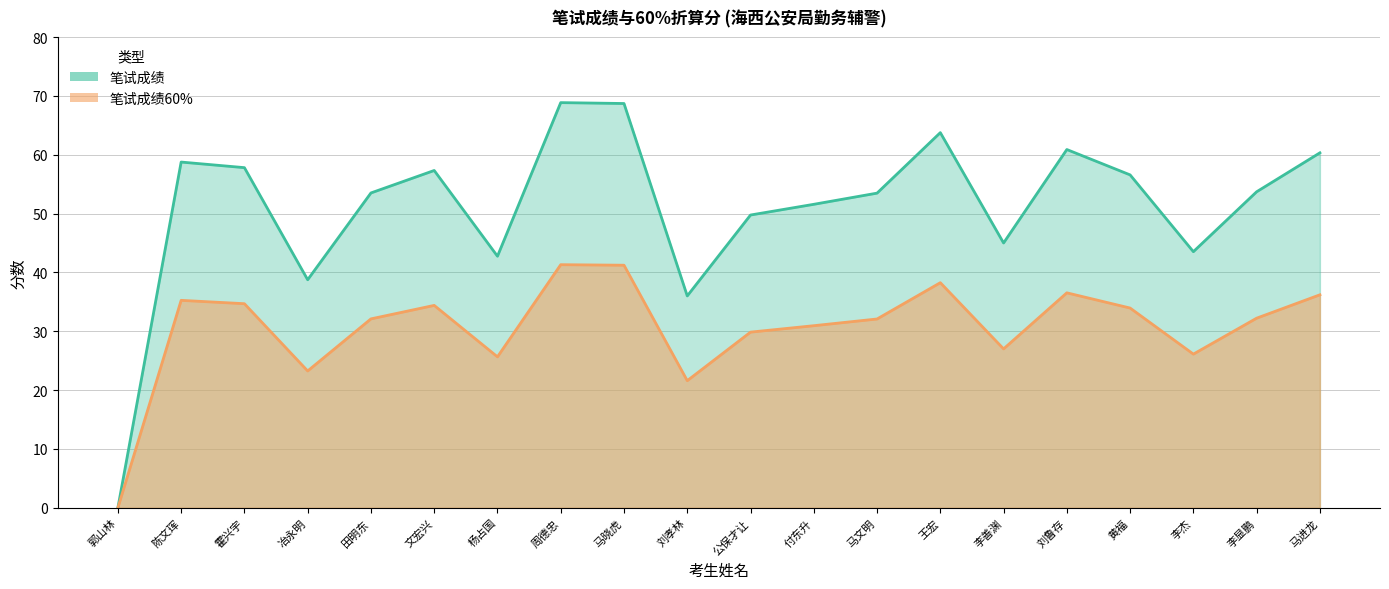

What is the spread (max minus min) of values at 文宏兴?

22.9